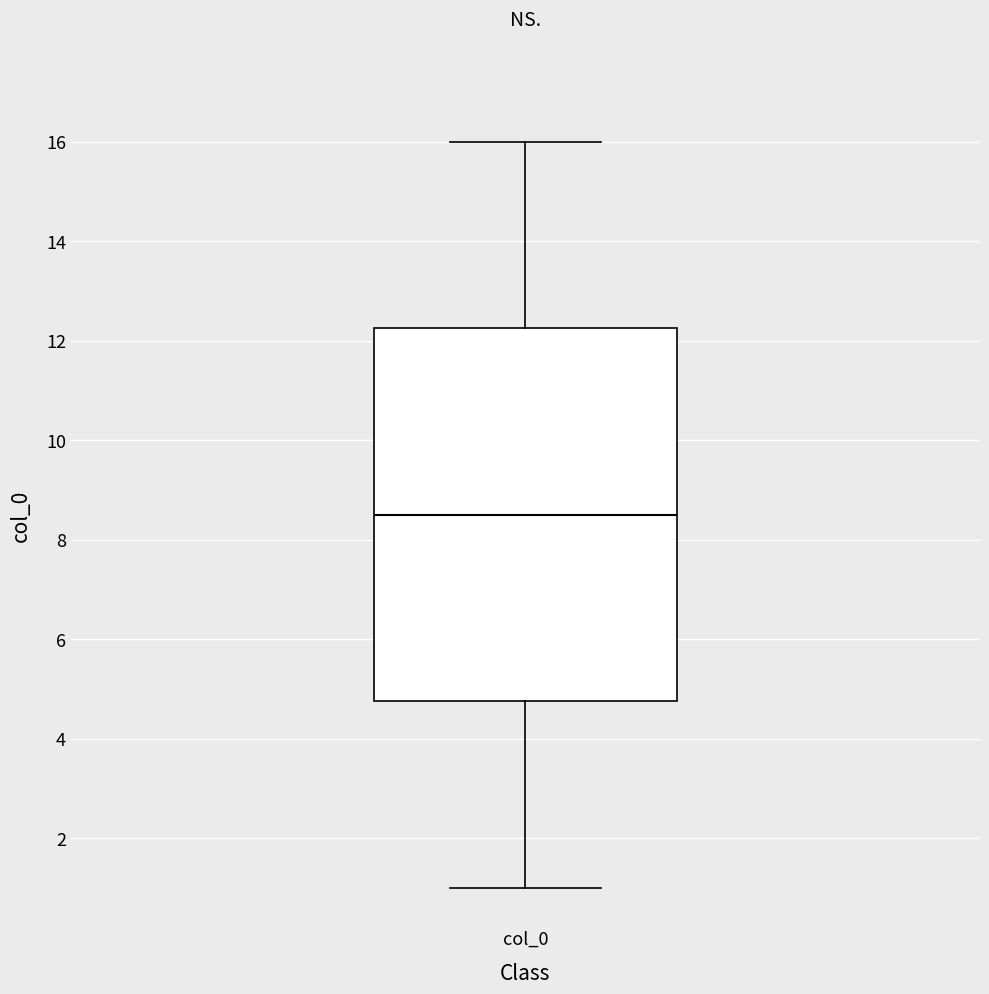

Transcribe this box plot: give where the median line is, the range the box spans, and where the two whiskers end, as read against the y-axis. The values are not printed on the chart, so give them approximately, as read against the axis.

median 8.6, box 4.8 to 12.2, whiskers 1.0 to 16.0